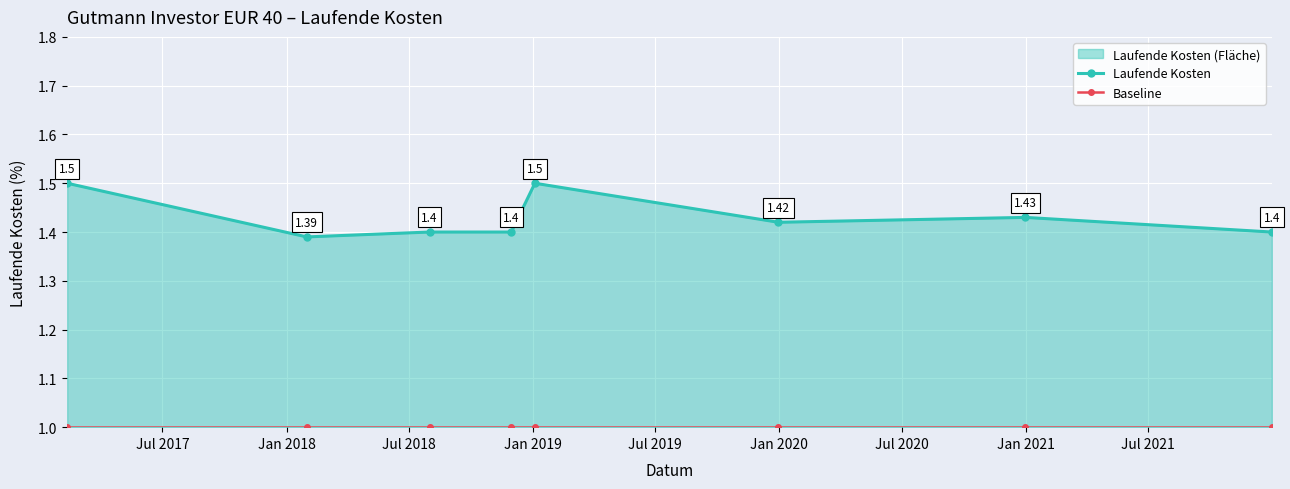

Is it true that Baseline equals 1.0 at Jul 2020?

True